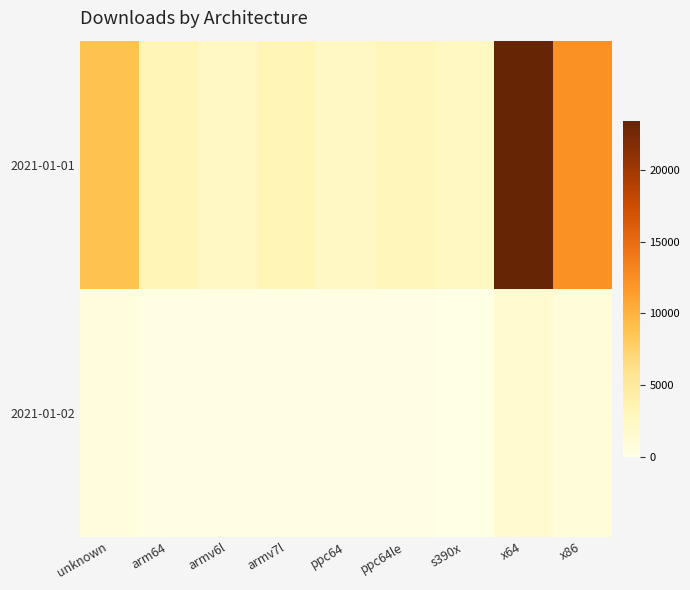

Between x86 and x64, which is larger?

x64